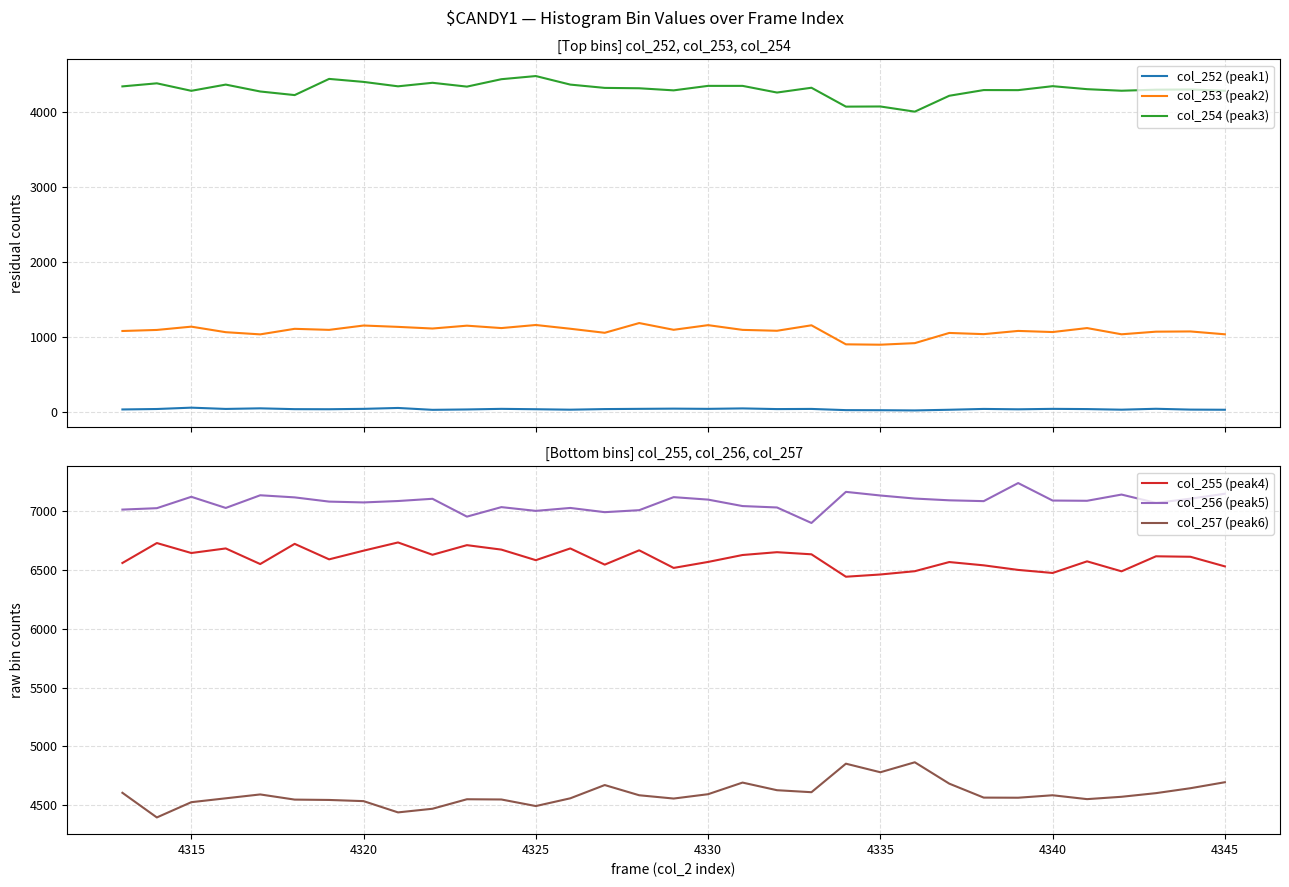

How many interior local valleys does the col_255 (peak4) series have?

10